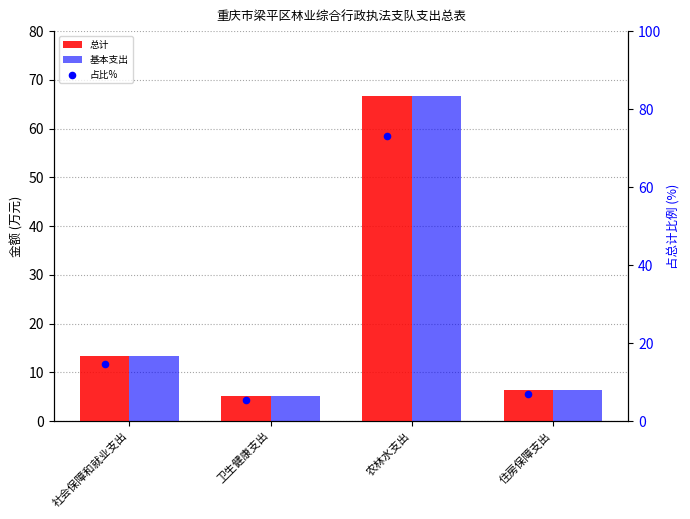

Is the value of 占比% at 社会保障和就业支出 greater than the value of 总计 at 社会保障和就业支出?

Yes